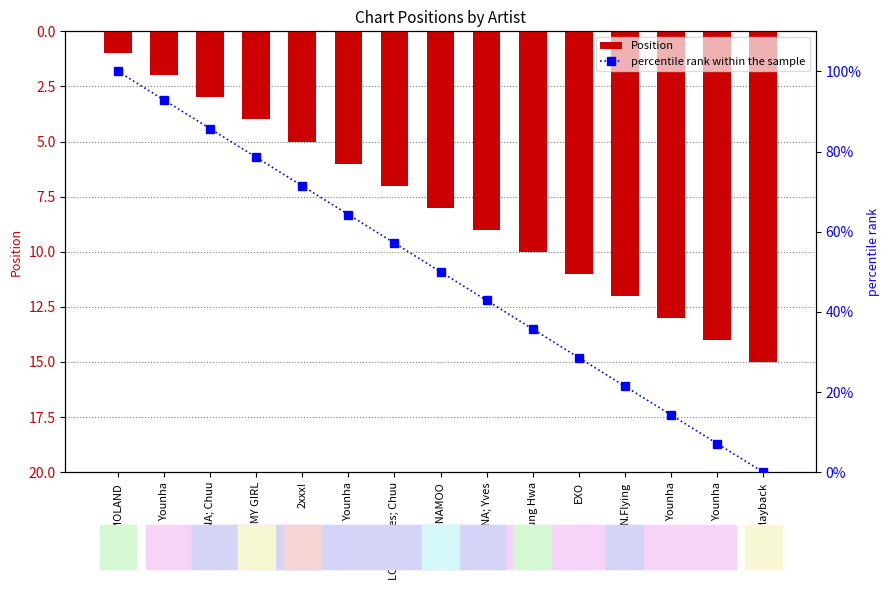

Reading left to right, transcribe all the data shown in this chart.

Position: MOMOLAND=1.0	Younha=2.0	LOONA; Chuu=3.0	OH MY GIRL=4.0	2xxx!=5.0	Younha=6.0	LOONA; Yves; Chuu=7.0	SONAMOO=8.0	LOONA; Yves=9.0	Uhm Jung Hwa=10.0	EXO=11.0	N.Flying=12.0	Younha=13.0	Younha=14.0	Playback=15.0
percentile rank within the sample: MOMOLAND=100.0	Younha=92.9	LOONA; Chuu=85.7	OH MY GIRL=78.6	2xxx!=71.4	Younha=64.3	LOONA; Yves; Chuu=57.1	SONAMOO=50.0	LOONA; Yves=42.9	Uhm Jung Hwa=35.7	EXO=28.6	N.Flying=21.4	Younha=14.3	Younha=7.1	Playback=0.0